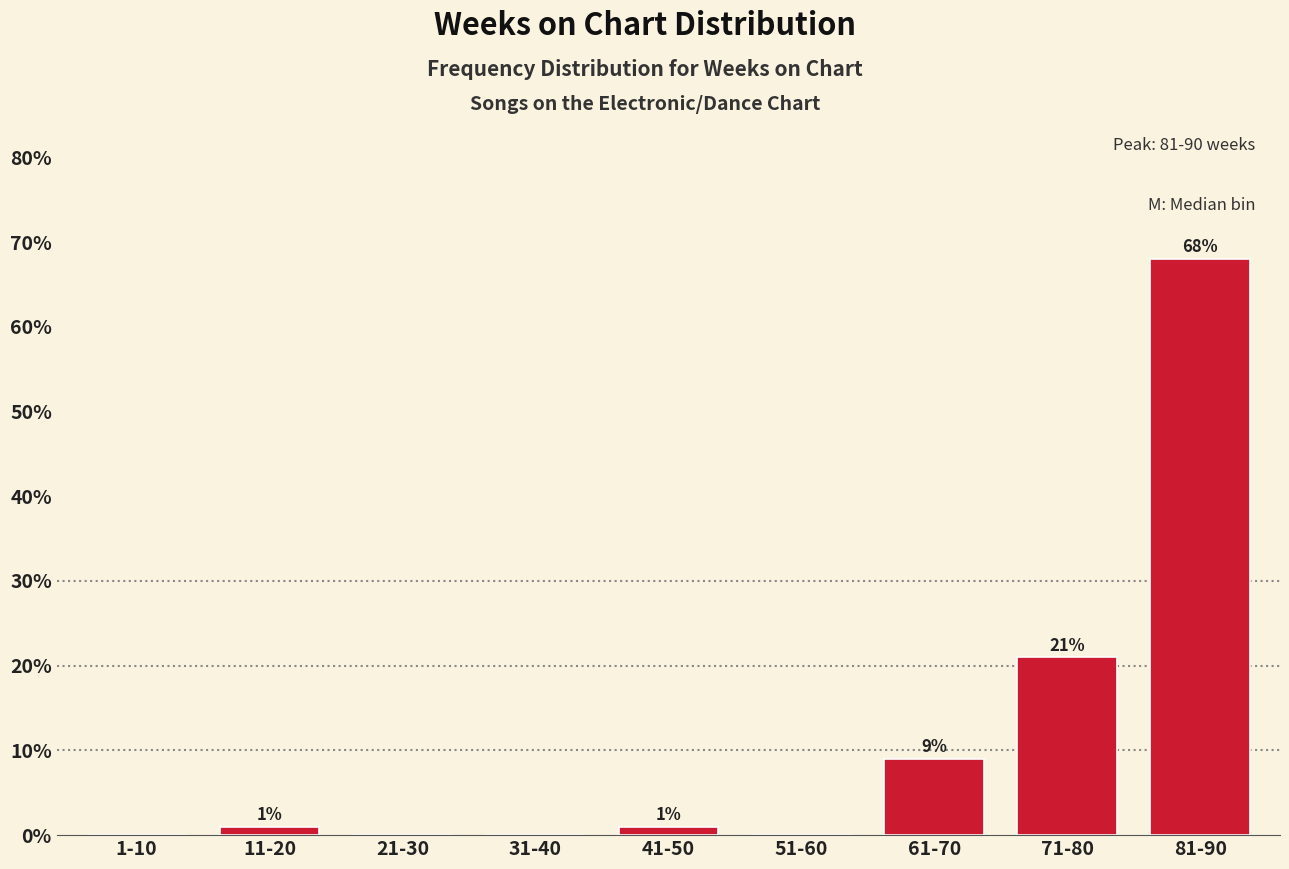

Reading left to right, what are all the values shown in this chart?

1-10=0	11-20=1	21-30=0	31-40=0	41-50=1	51-60=0	61-70=9	71-80=21	81-90=68